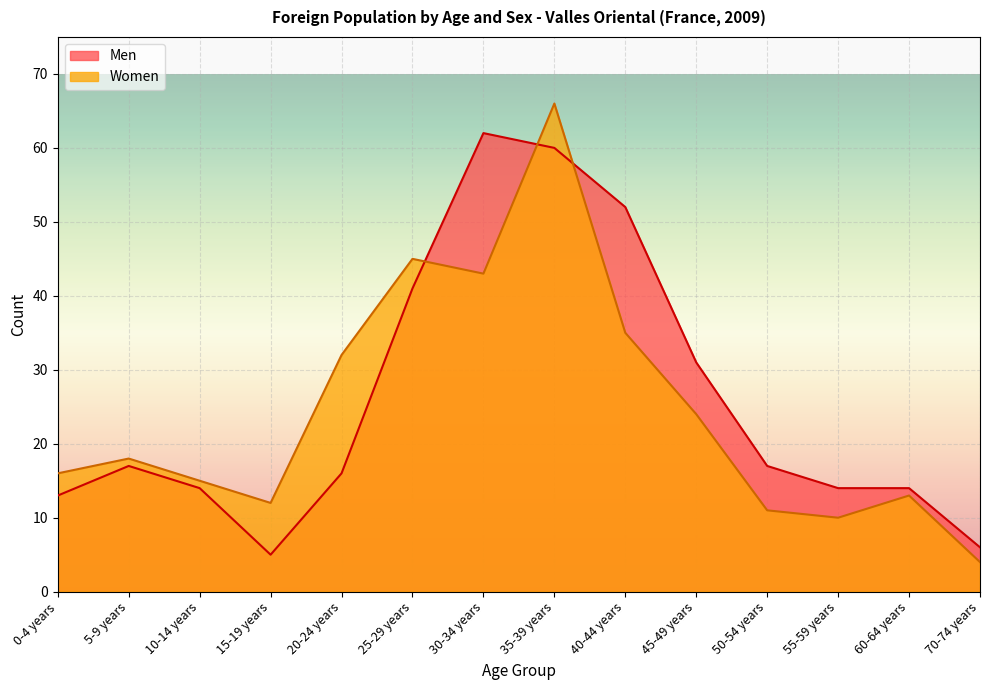

At which category does Women reach its first local peak?

5-9 years